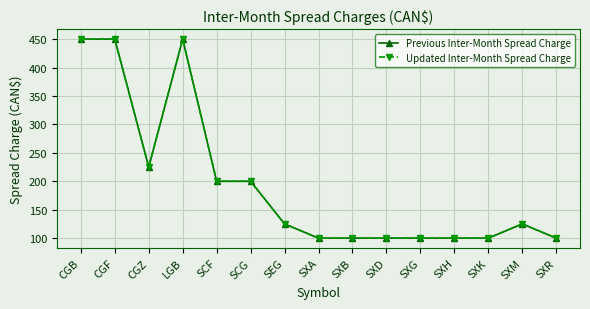

Is this an area chart (filled region under the line)?

No